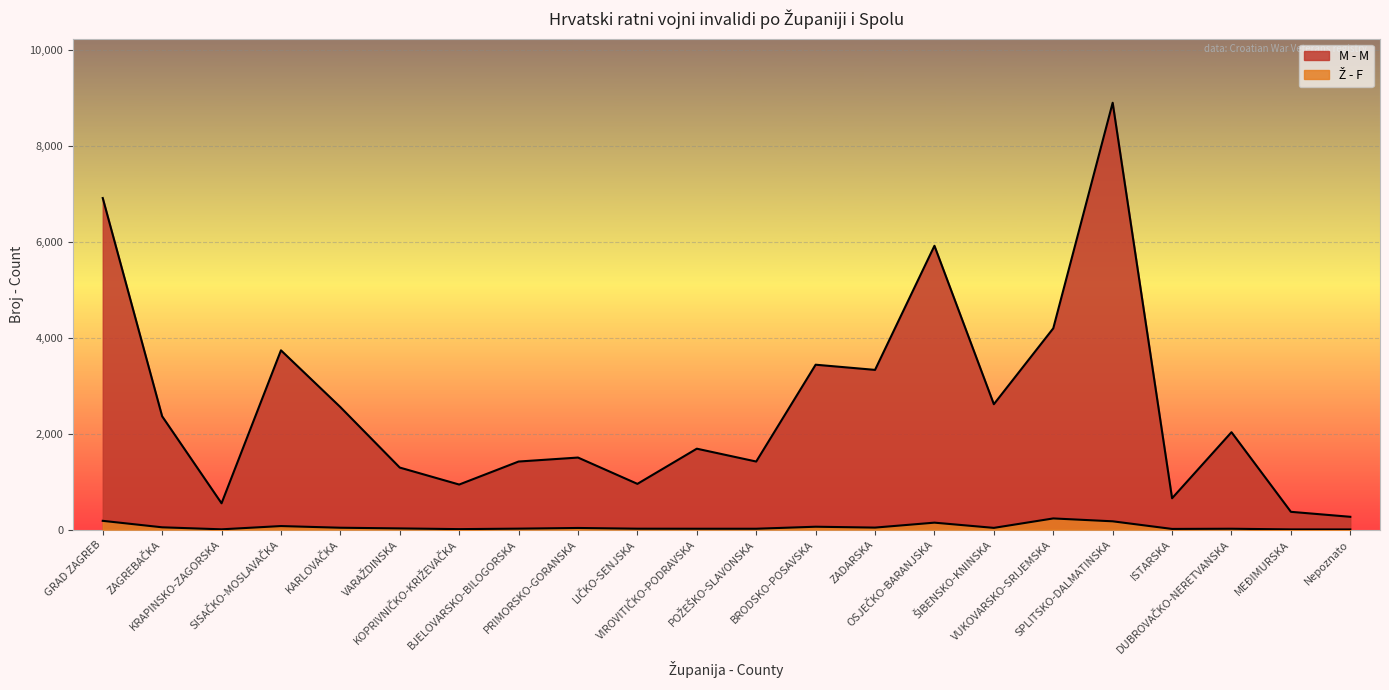

The value of M - M at ŠIBENSKO-KNINSKA is 3915. True or false?

False